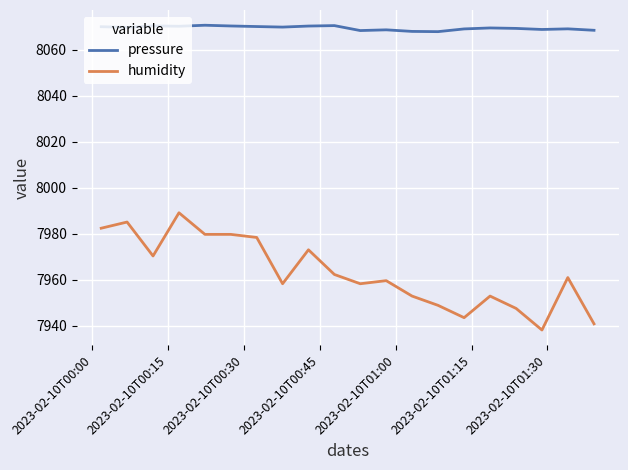

List the series in order of their overall mean, lowest first.

humidity, pressure